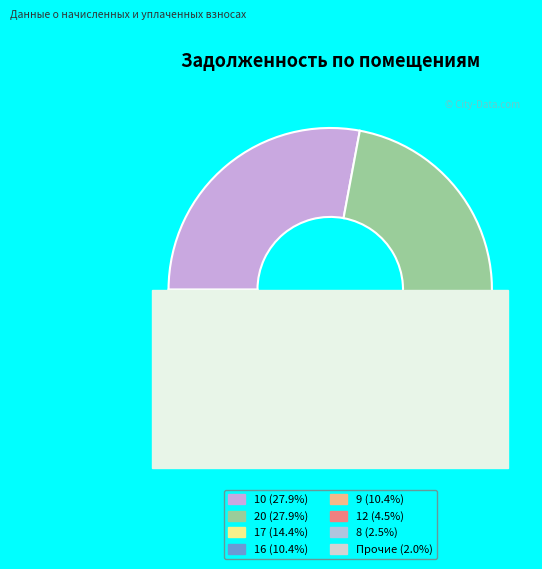

Does any single category account for the majority?

No